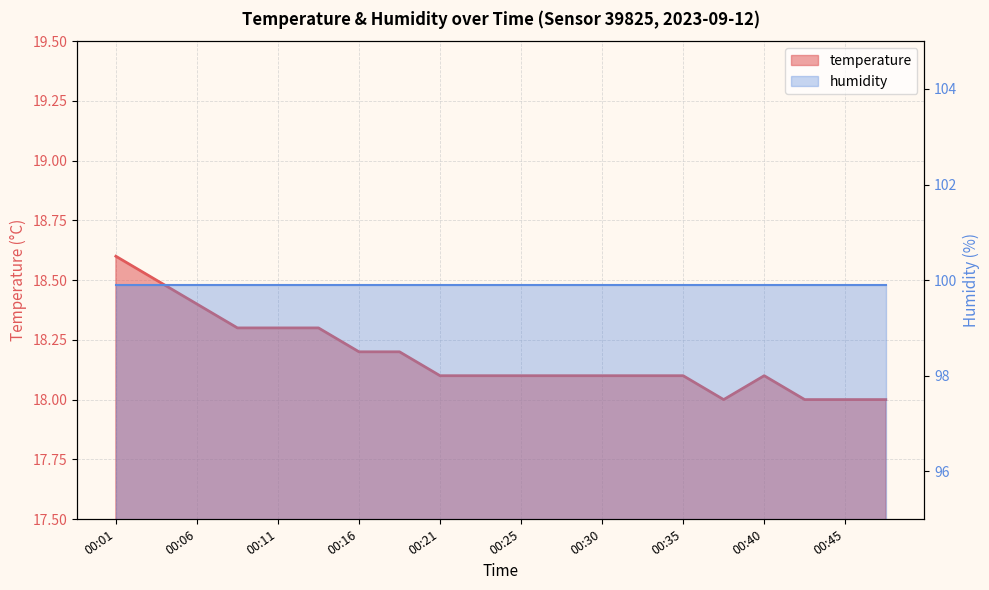

What is the difference between the maximum and minimum values?

0.6